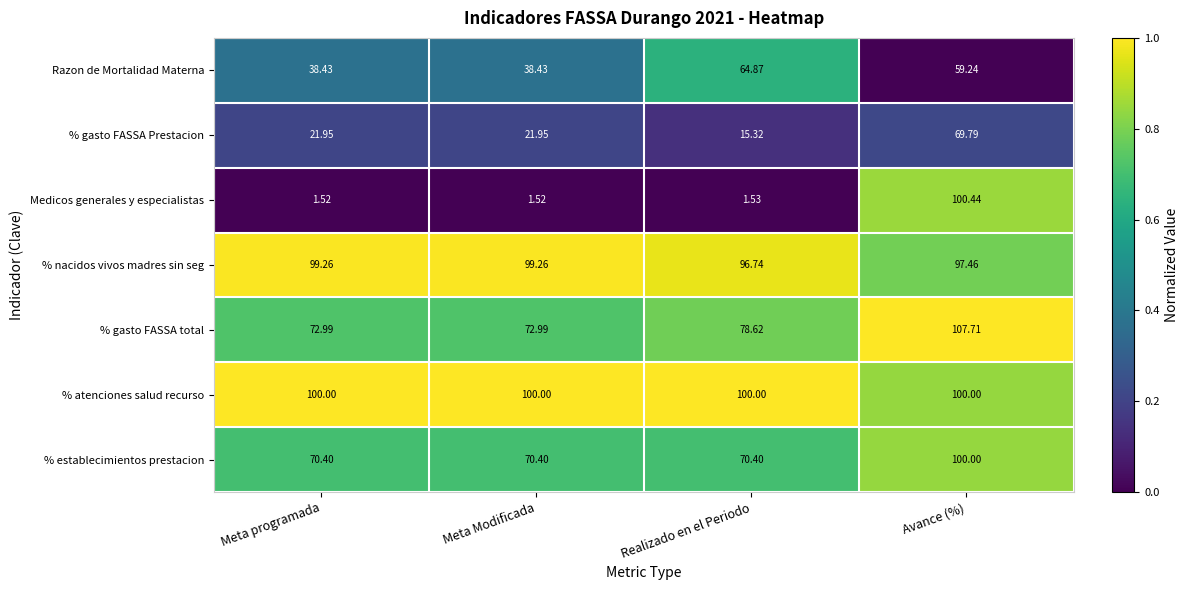

Which category has the highest value across all series?

Avance (%)